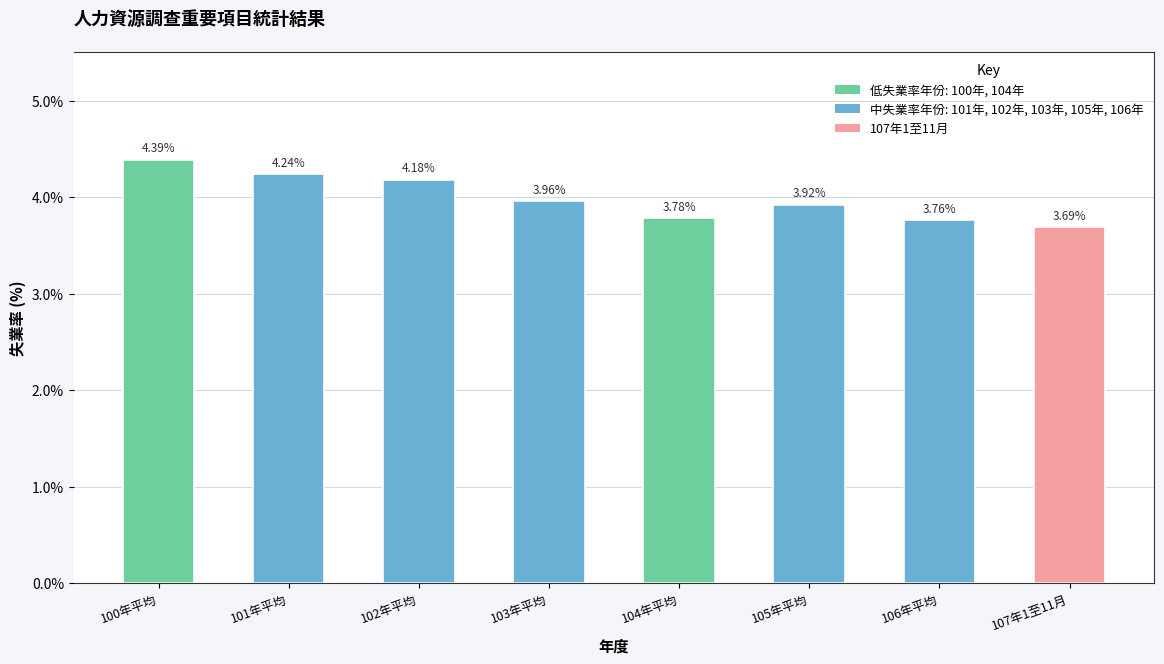

The chart shows a value of 6.0 at 101年平均. True or false?

False